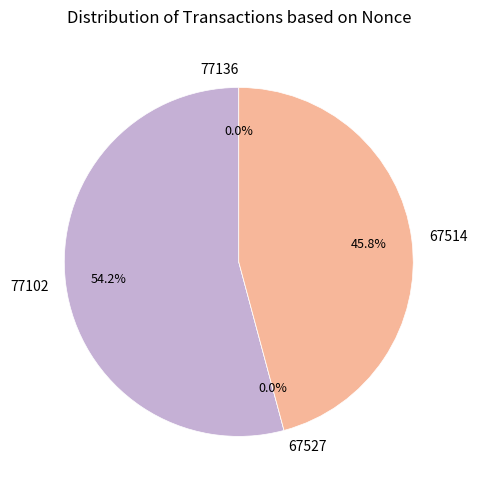

To the nearest percent, what is the combined percentage of 67514 and 67527?

46%